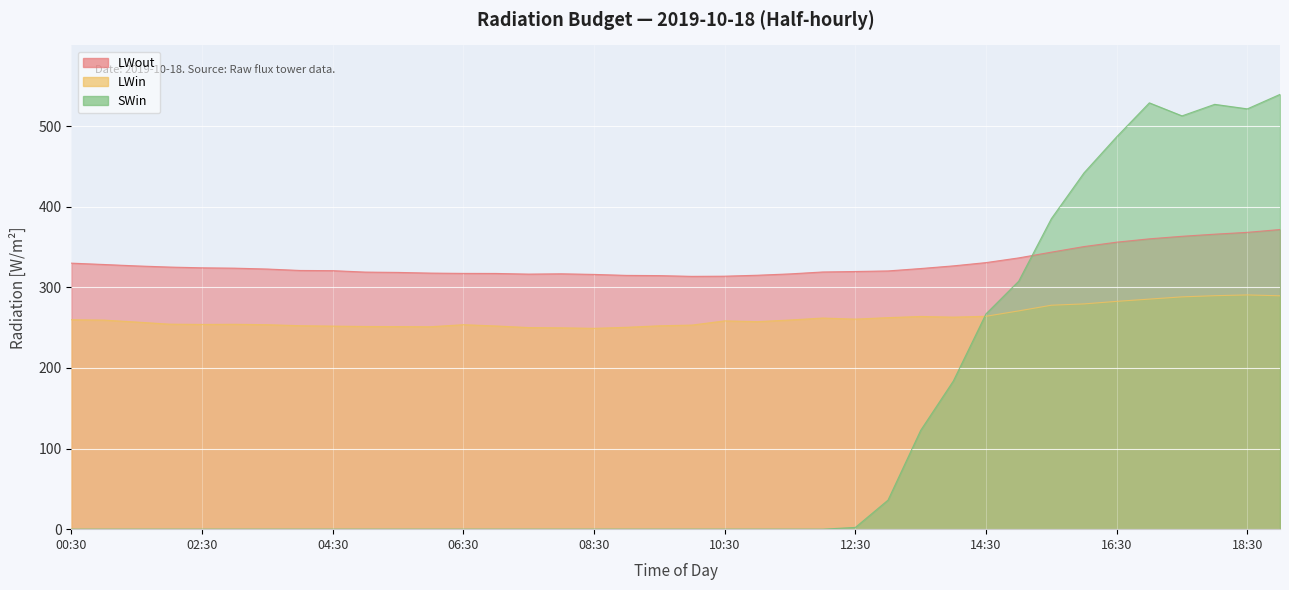

In SWin, how many points are higher than both neighbors (excluding endpoints)?

2